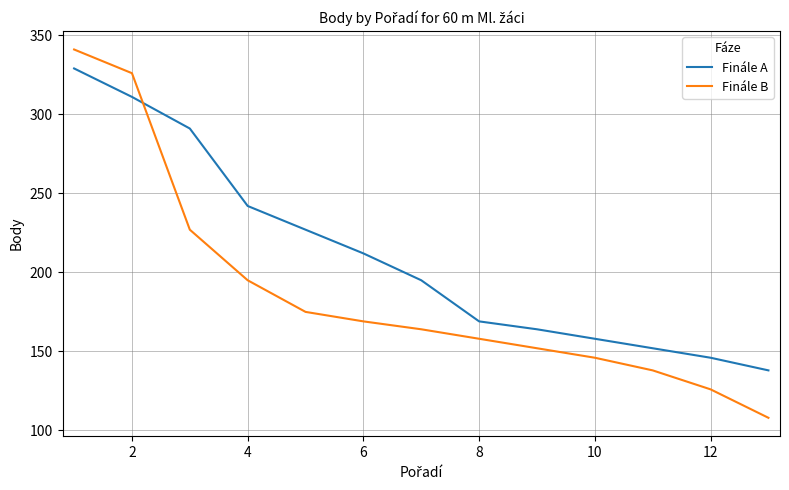

List the series in order of their peak value, lowest first.

Finále A, Finále B